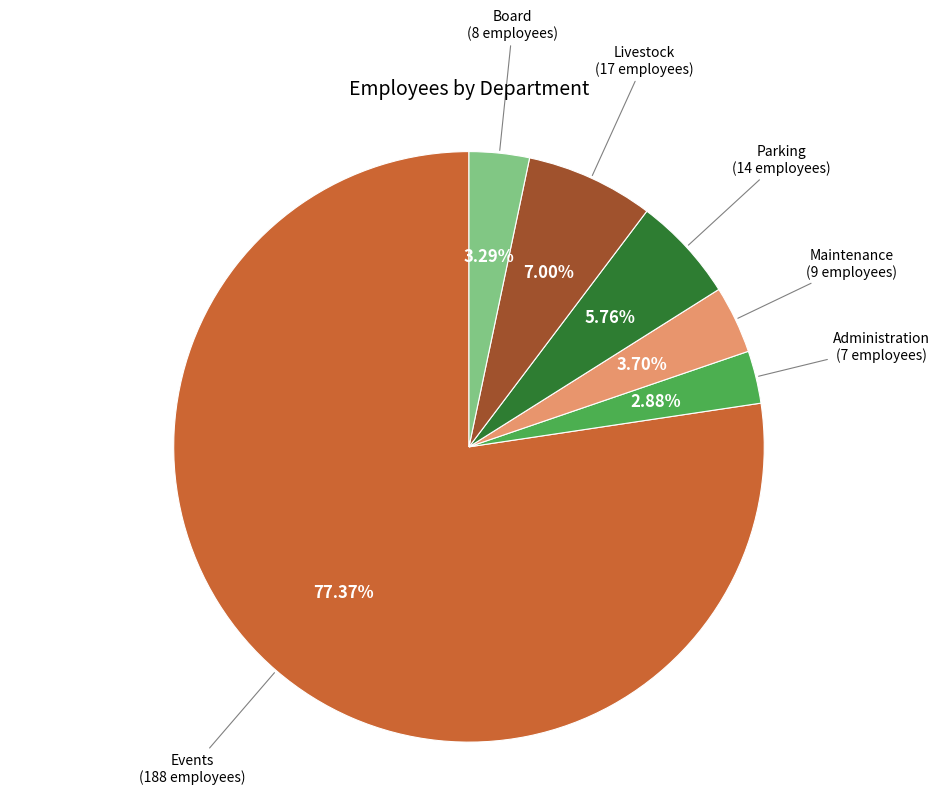

Is there a majority slice in this chart?

Yes